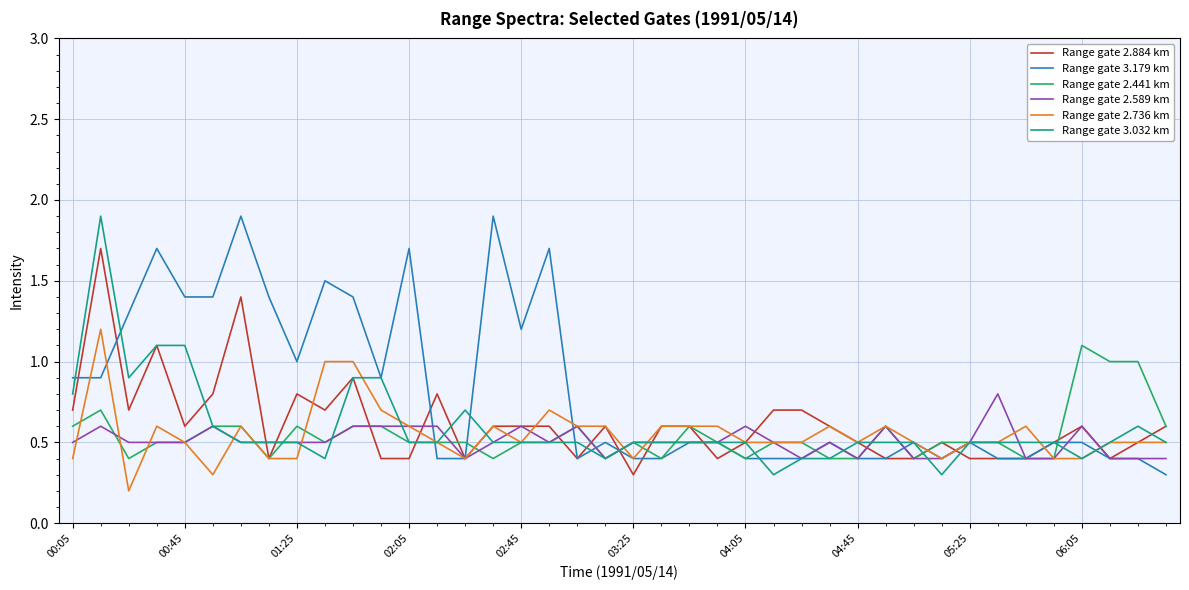

What is the greatest value displayed?

1.9